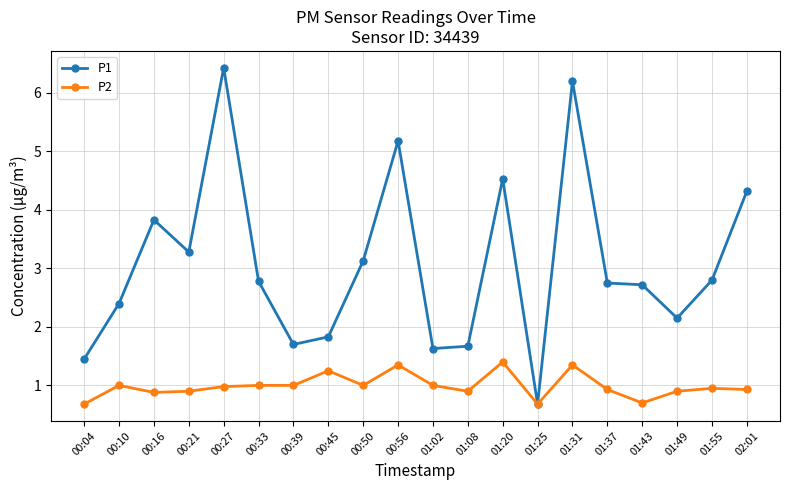

Where is the first local maximum for P1?

00:16